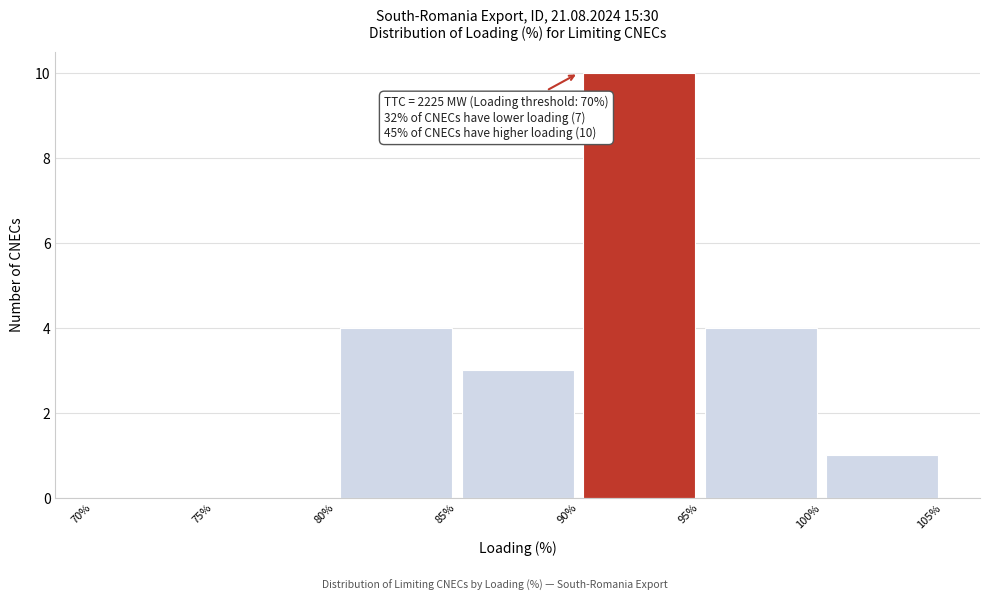

Over which range of the x-axis is the bar tallest?

90% to 95%